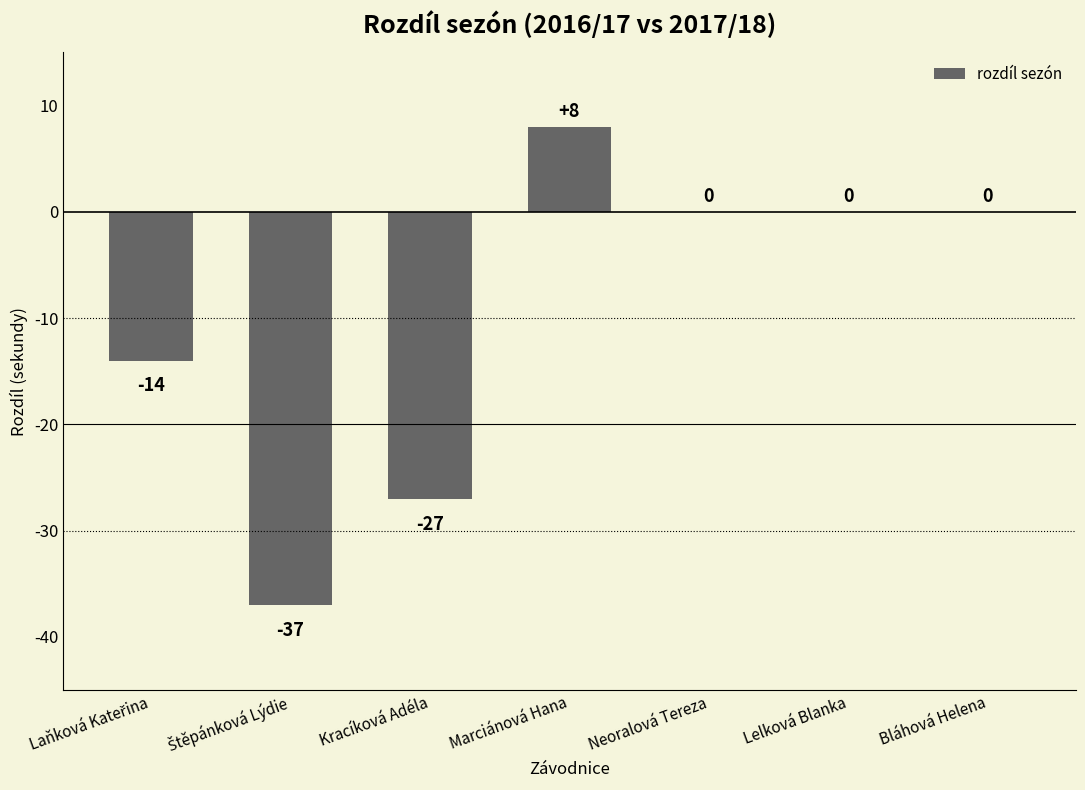

How many values are between -27 and 0?

5